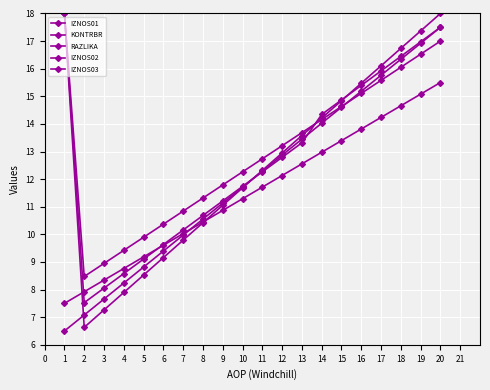

True or false: KONTRBR has more than 1 points higher than both neighbors.

False